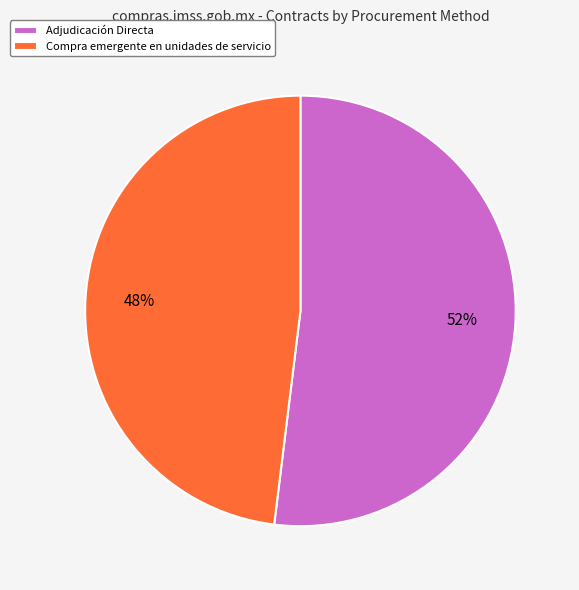

Count the number of slices in the pie.

2